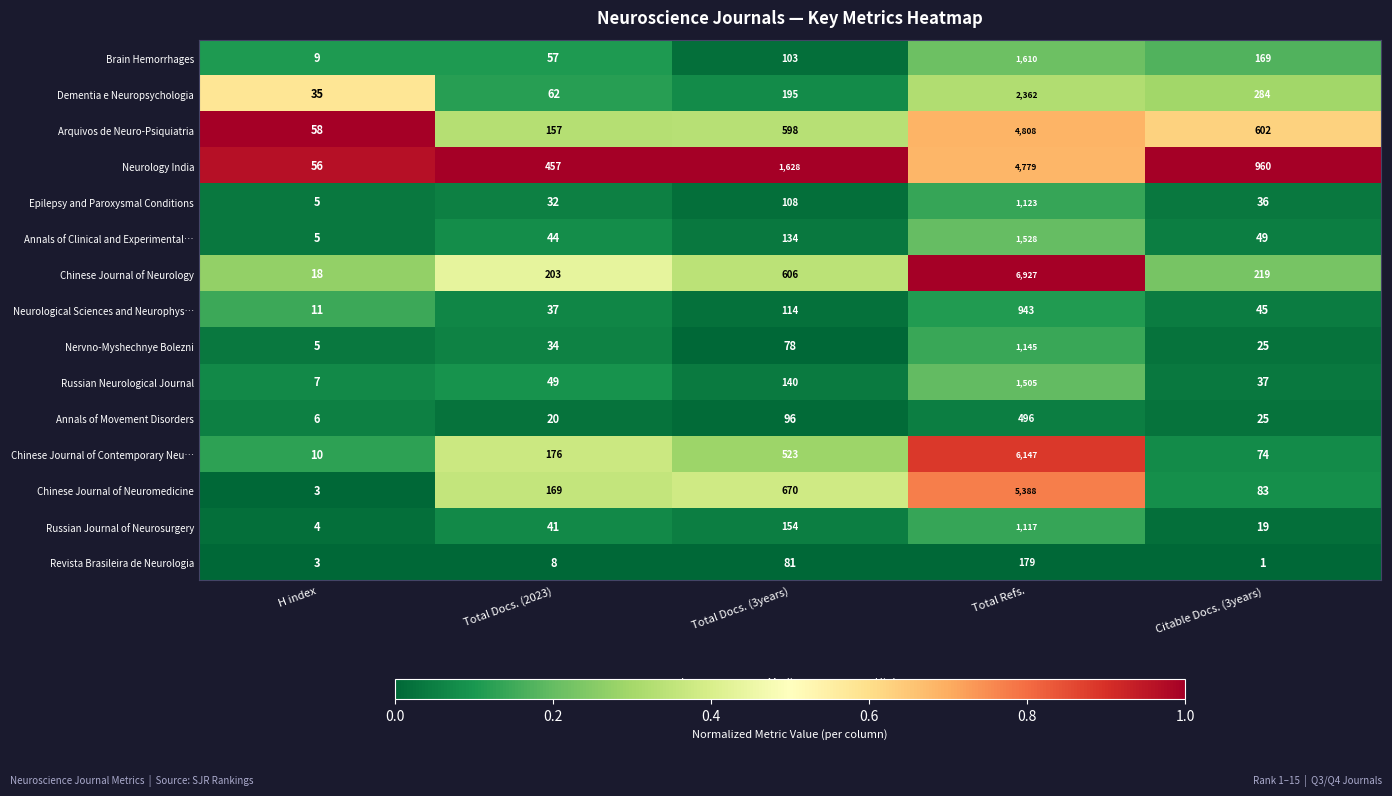

How many categories are shown in the chart?

5